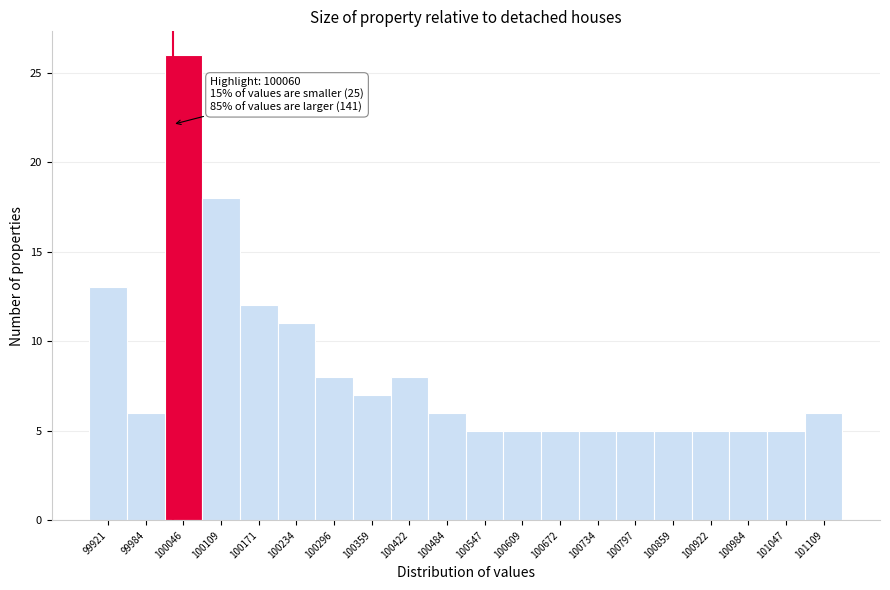

Reading left to right, extract all data points from this chart.

13	6	26	18	12	11	8	7	8	6	5	5	5	5	5	5	5	5	5	6